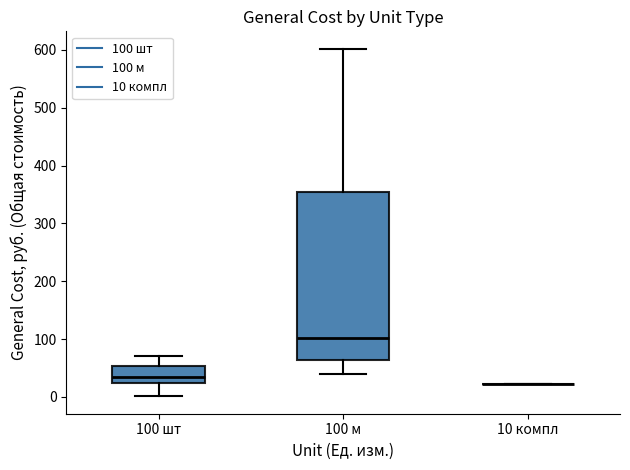

Reading left to right, transcribe this box plot: for each box, give where its median line is, the range the box spans, and where its two whiskers end, as read against the y-axis. The values are not printed on the chart, so give them approximately, as read against the axis.

100 шт: median 30, box 20 to 50, whiskers 0 to 70
100 м: median 100, box 60 to 360, whiskers 40 to 600
10 компл: box collapsed to a line at 20, whiskers 20 to 20